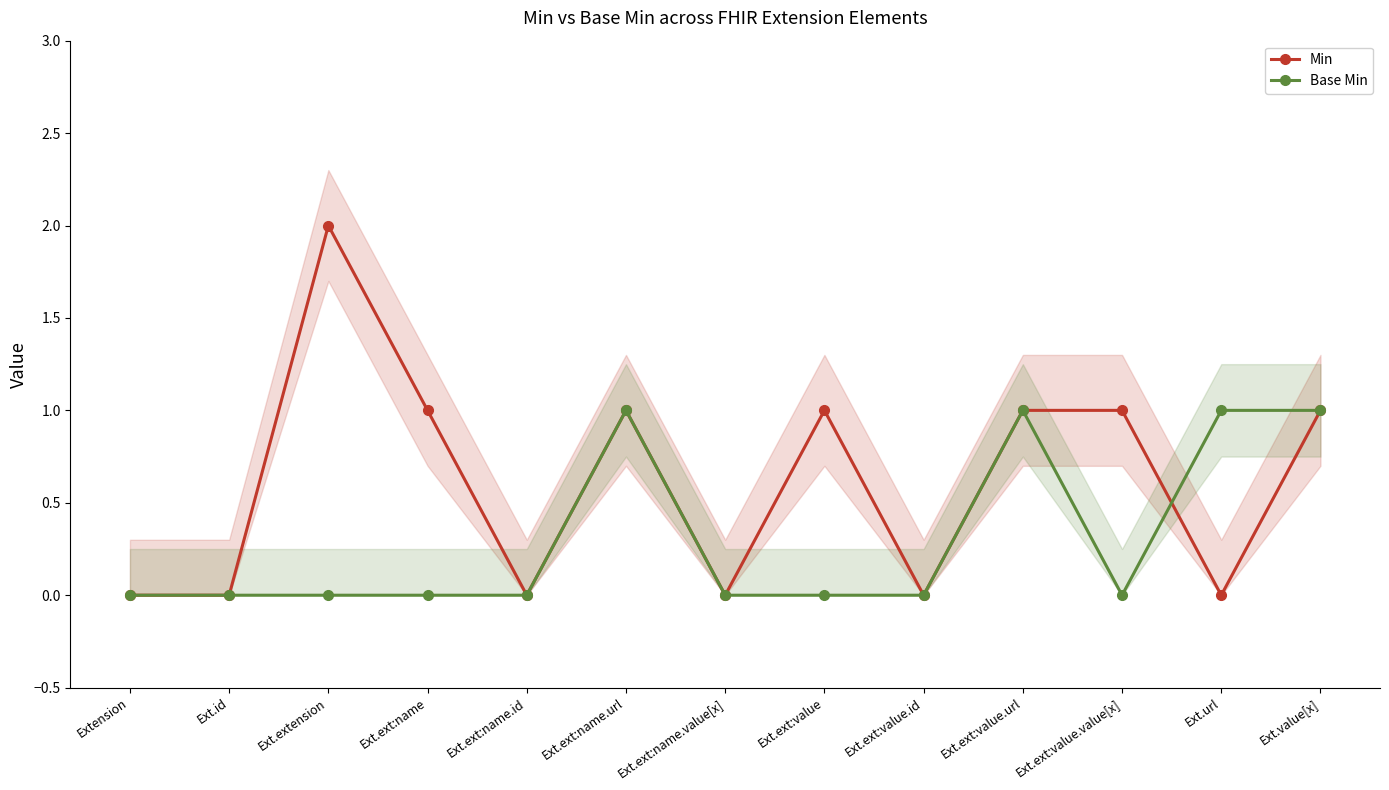

What is the greatest value displayed?

2